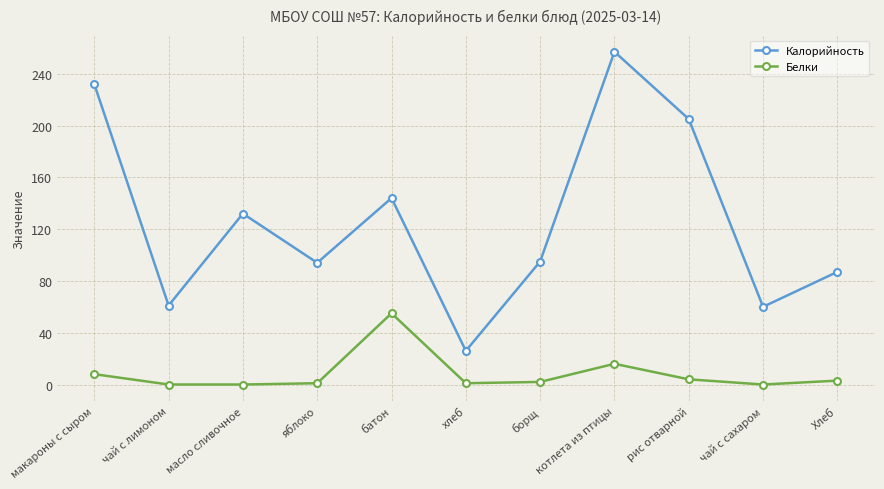

What are all the series names shown in the legend?

Калорийность, Белки